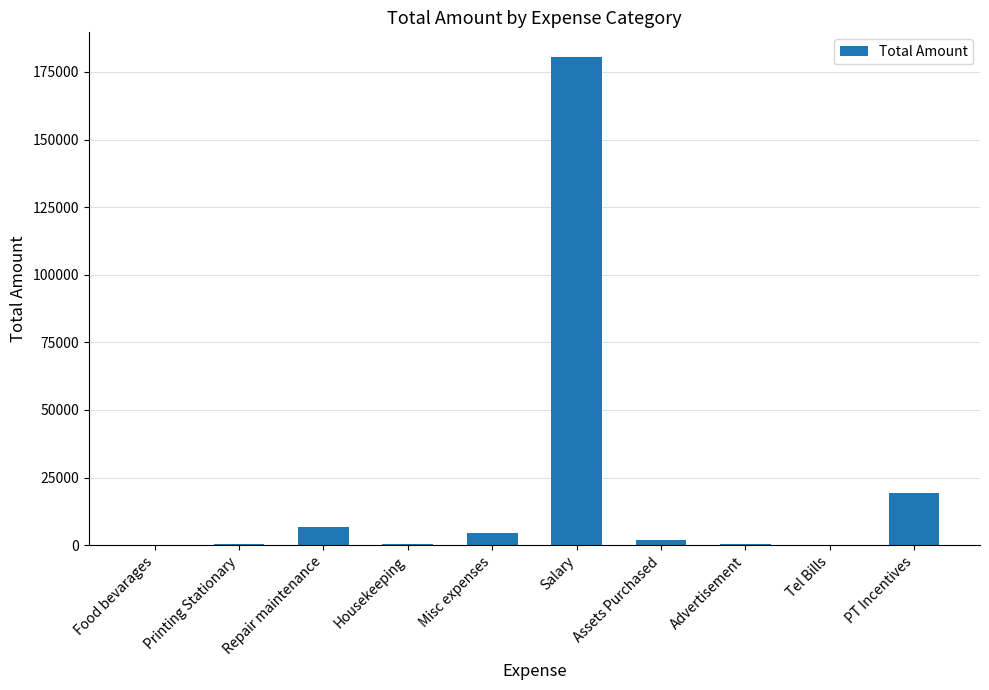

At which label does the data first exceed 1750?

Repair maintenance